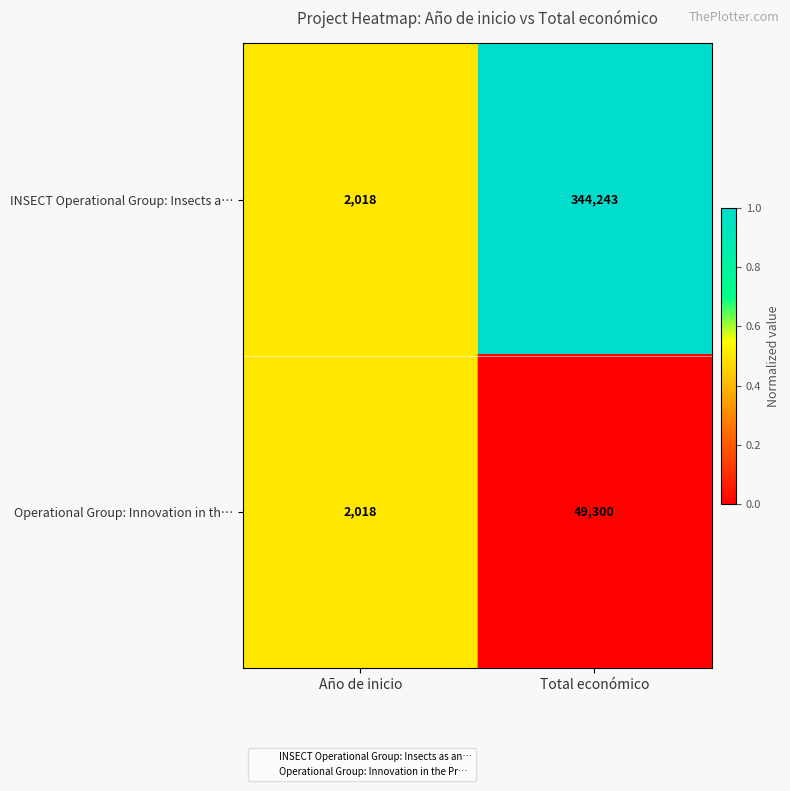

Reading right to left, list all the values displayed in this chart.

INSECT Operational Group: Insects a…: Total económico=344243	Año de inicio=2018
Operational Group: Innovation in th…: Total económico=49300	Año de inicio=2018